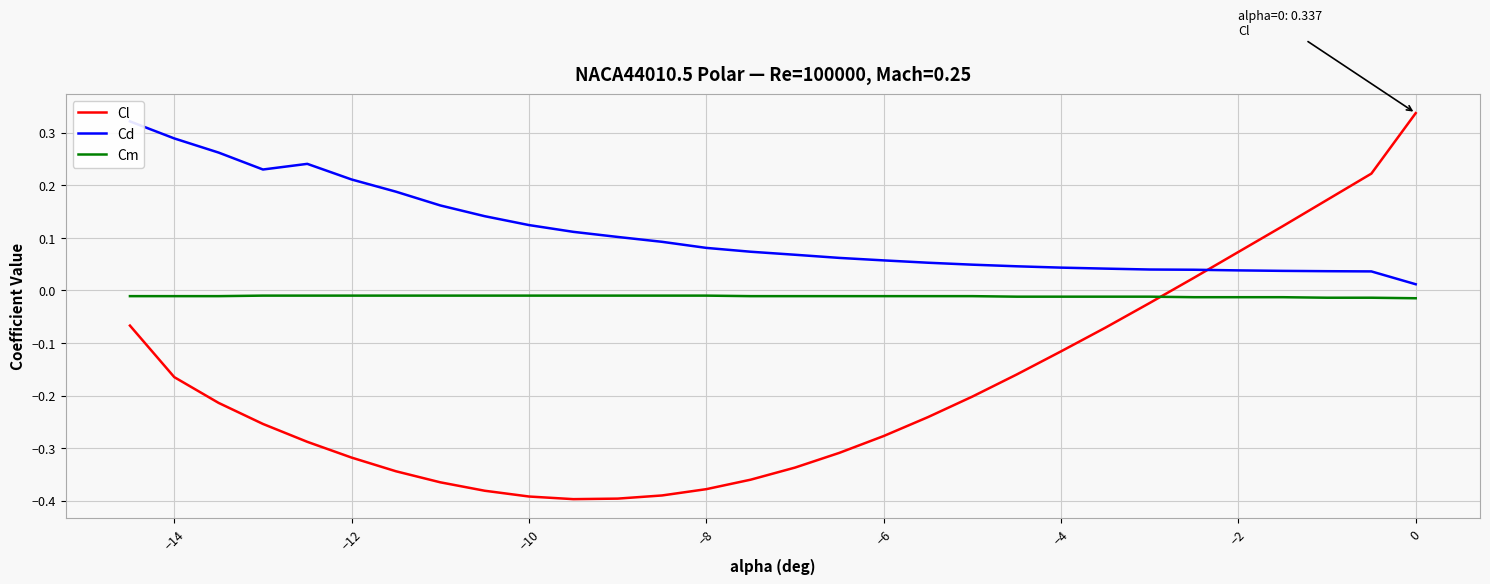

Is the value of Cl at −14 greater than the value of Cm at −2?

No